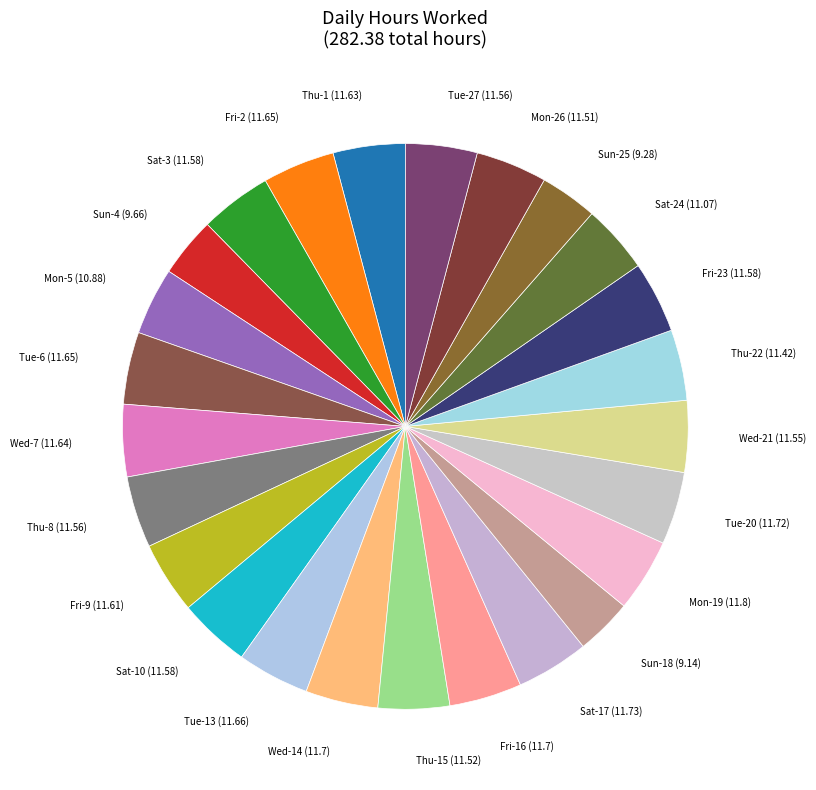

True or false: Thu-8 (11.56) accounts for 4% of the total.

True